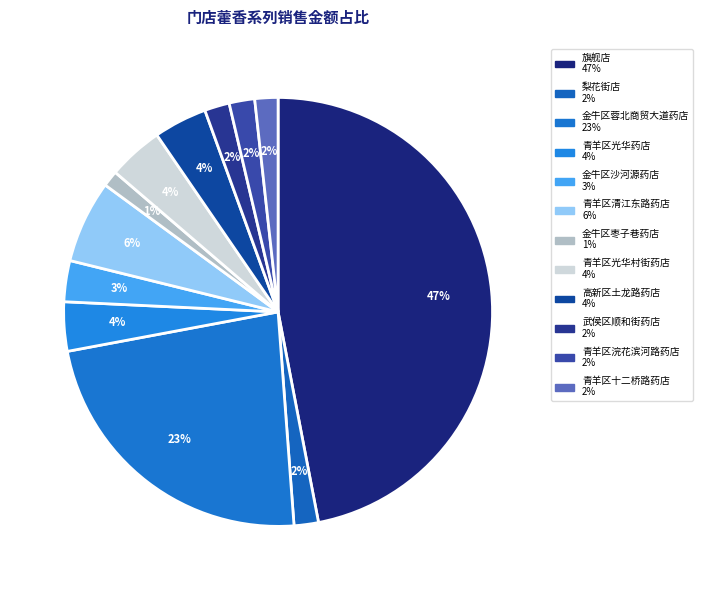

What percentage is the 武侯区顺和街药店 slice, to the nearest percent?

2%